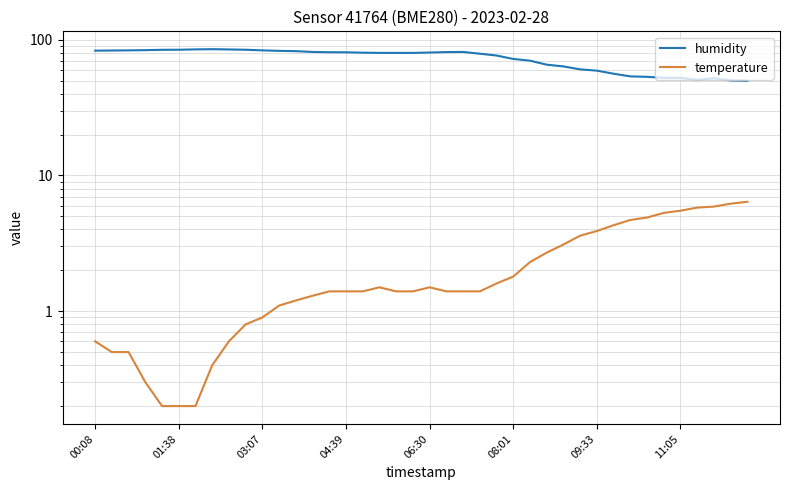

How many lines are shown in the chart?

2